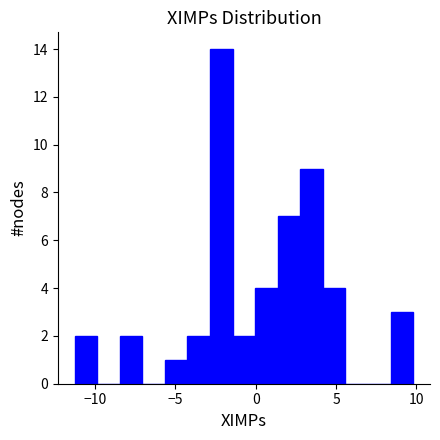

Around what value on the x-axis is the tallest bar? Give the approximate position of its centre, as read against the axis.

-2.0